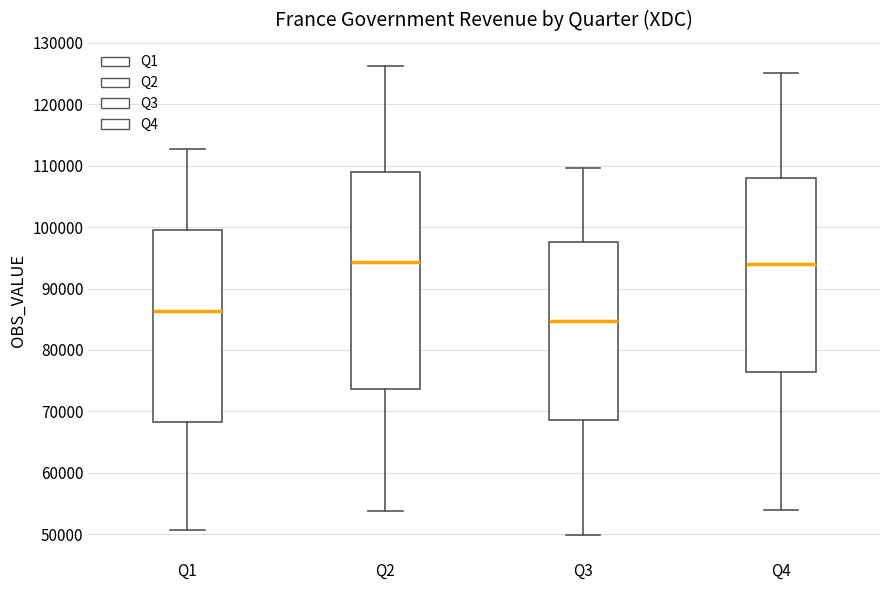

Where does the upper whisker of the box for Q3 end on the y-axis? The values are not printed on the chart, so give them approximately, as read against the axis.

110000